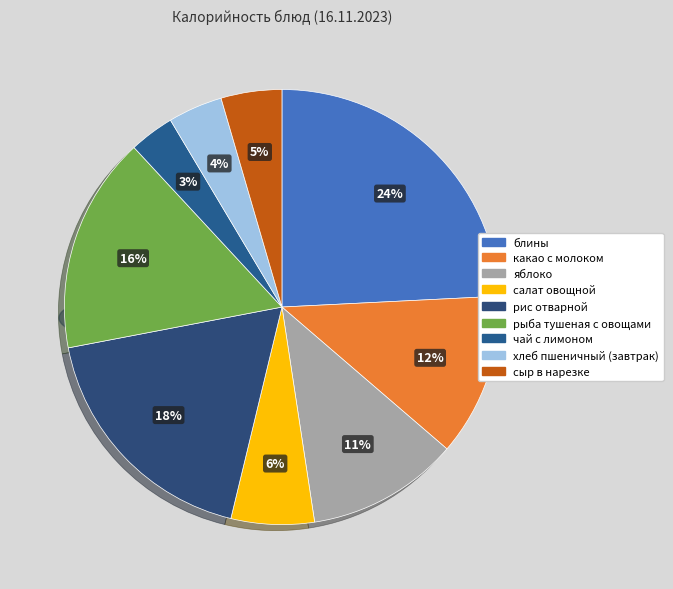

To the nearest percent, what is the difference between the хлеб пшеничный (завтрак) and какао с молоком slice percentages?

8%